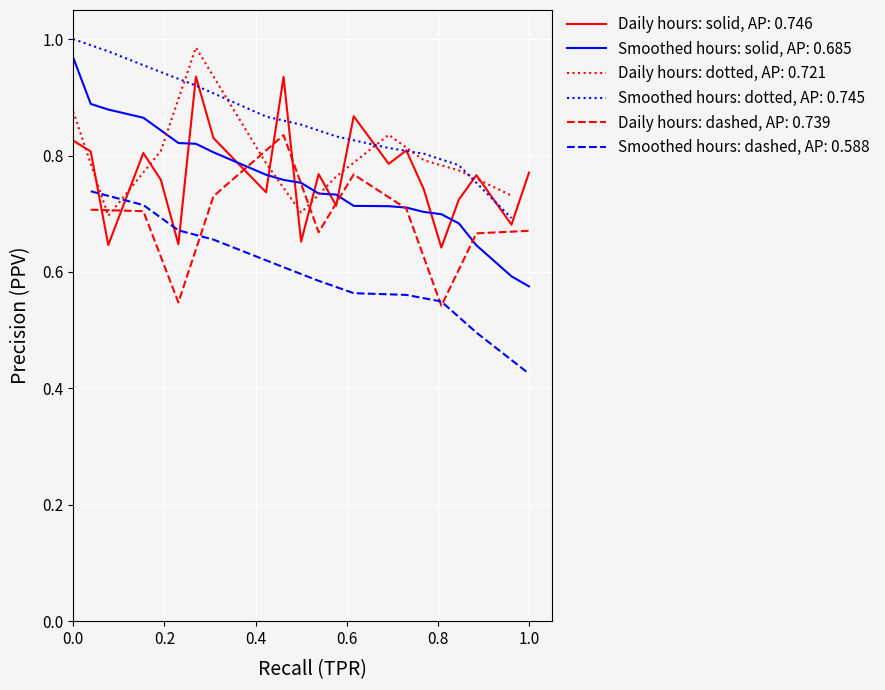

True or false: Daily hours: solid, AP: 0.746 and Smoothed hours: solid, AP: 0.685 intersect in this chart.

True